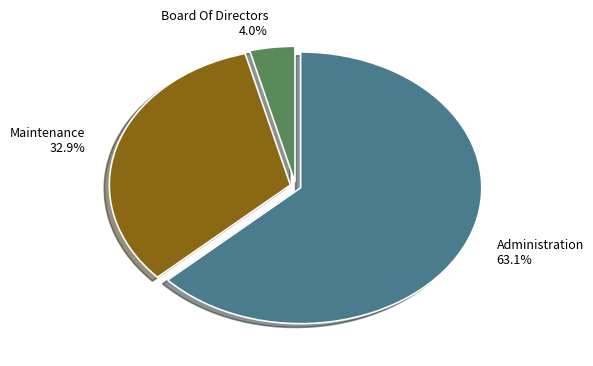

Approximately how many times larger is the value at Maintenance compared to Administration?

0.5